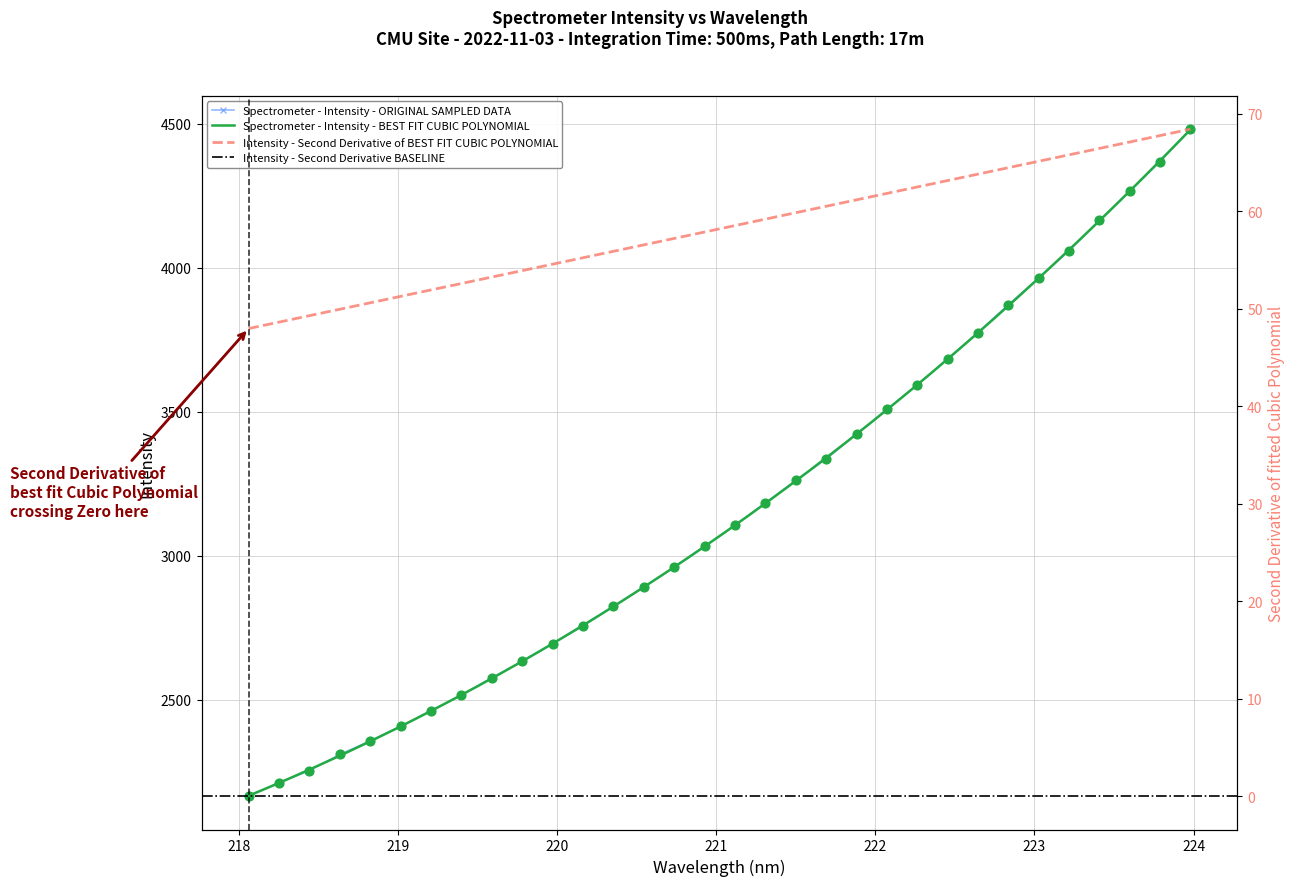

What is the value of the Spectrometer - Intensity - ORIGINAL SAMPLED DATA point at the 10th from the left?

2633.1